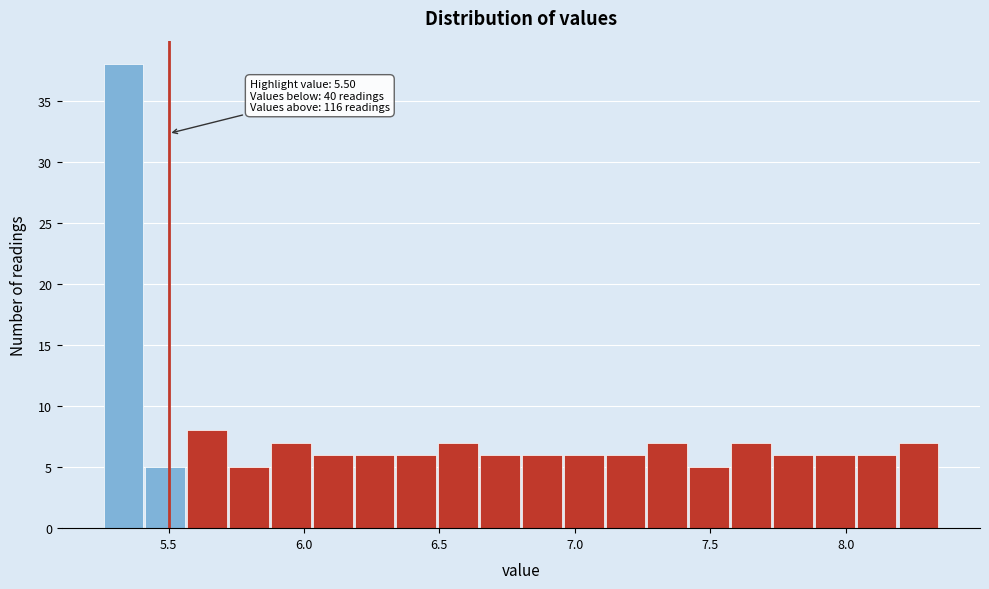

Around what value on the x-axis is the tallest bar? Give the approximate position of its centre, as read against the axis.

5.35